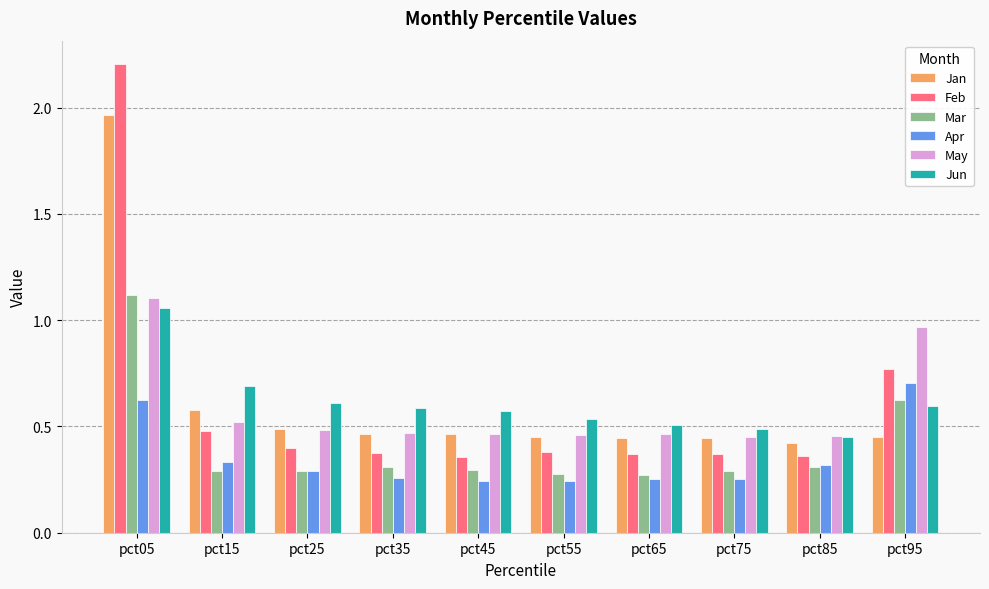

What is the spread (max minus min) of values at pct05?

1.6